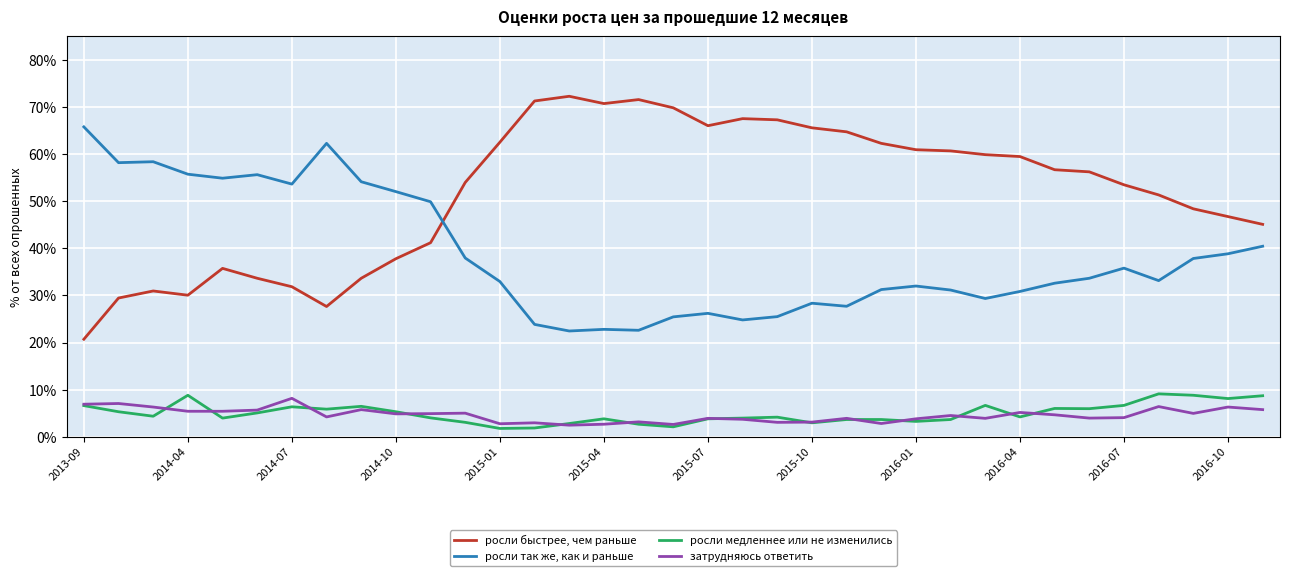

Which series has the widest spread of values?

росли быстрее, чем раньше